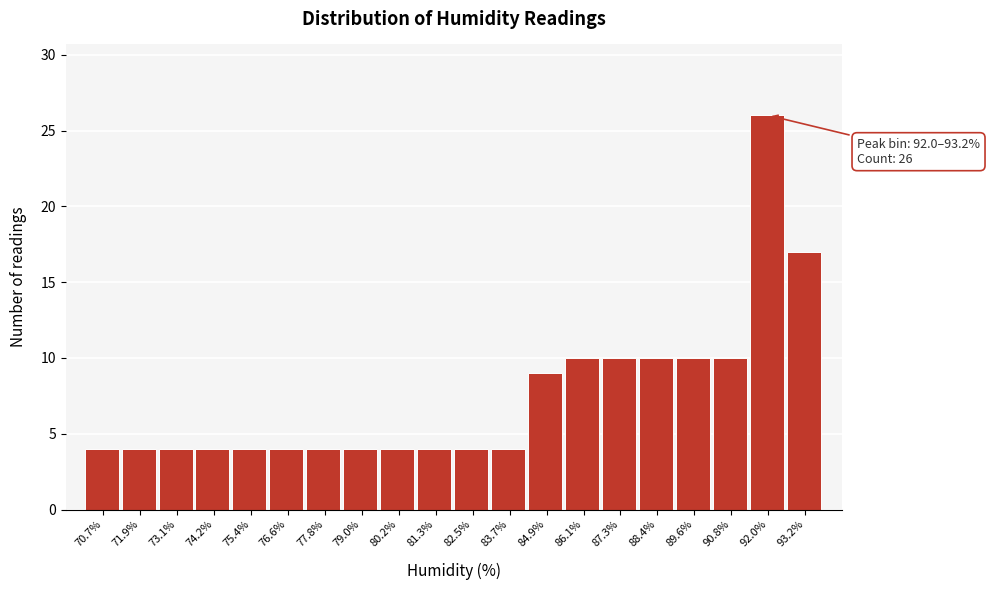

Reading left to right, what are all the values shown in this chart?

4	4	4	4	4	4	4	4	4	4	4	4	9	10	10	10	10	10	26	17